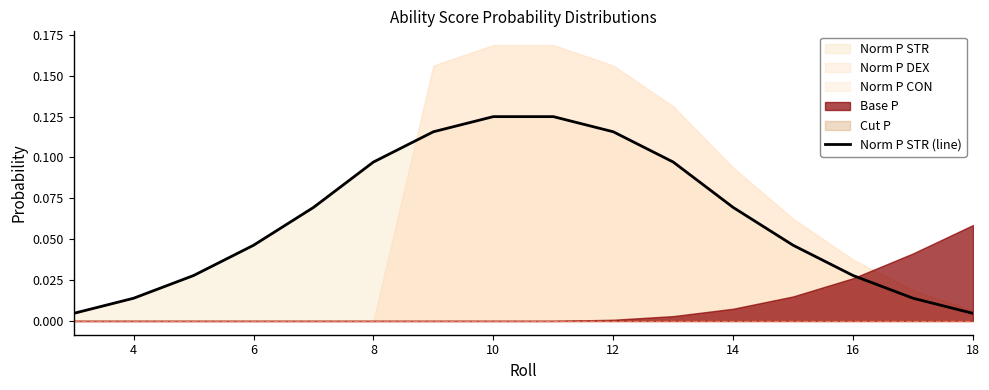

True or false: Norm P STR (line) has a value of 0.0 at 8.

False